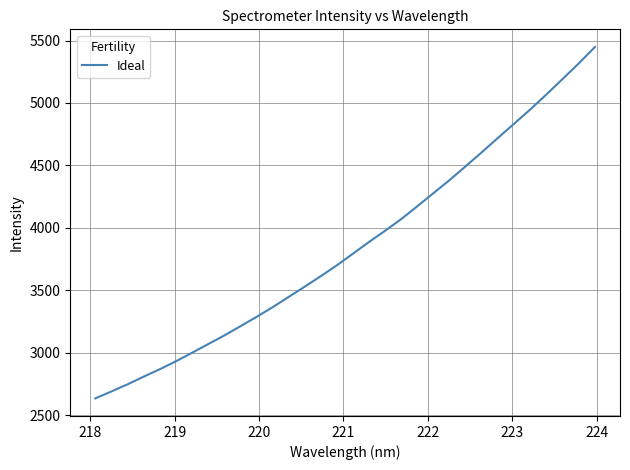

What is the smallest value displayed?

2633.3